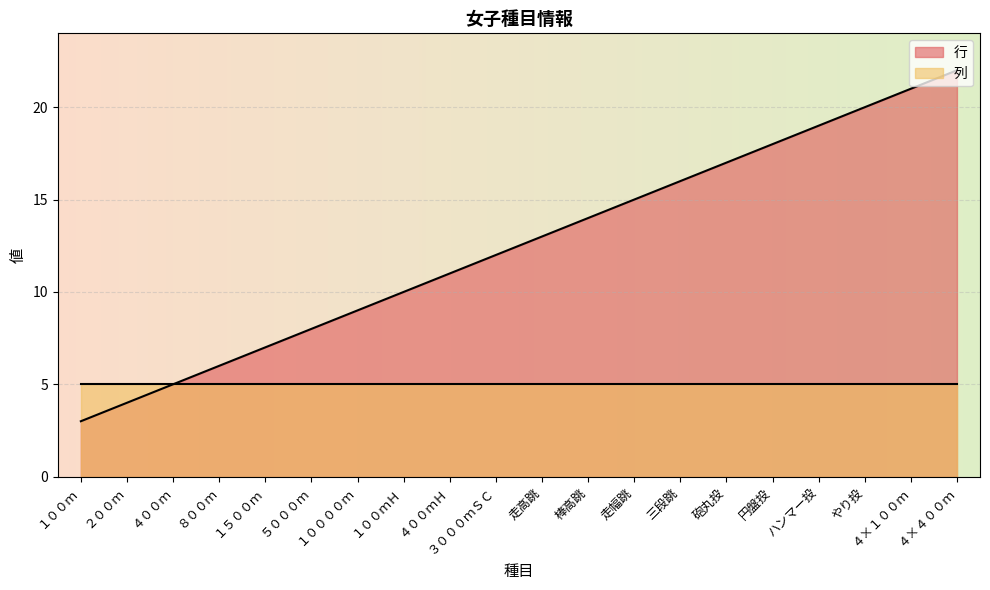

What is the minimum value shown in the chart?

3